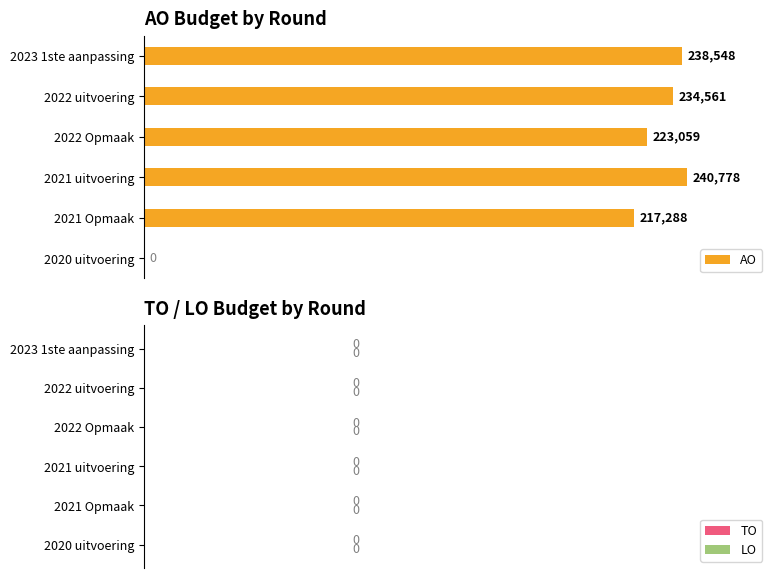

Is it true that the value at 2022 Opmaak is 223059?

True